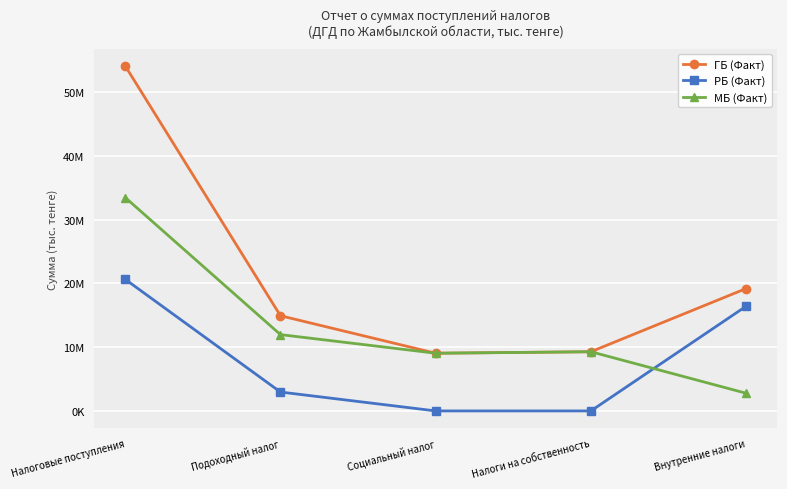

What is the maximum value shown in the chart?

54092701